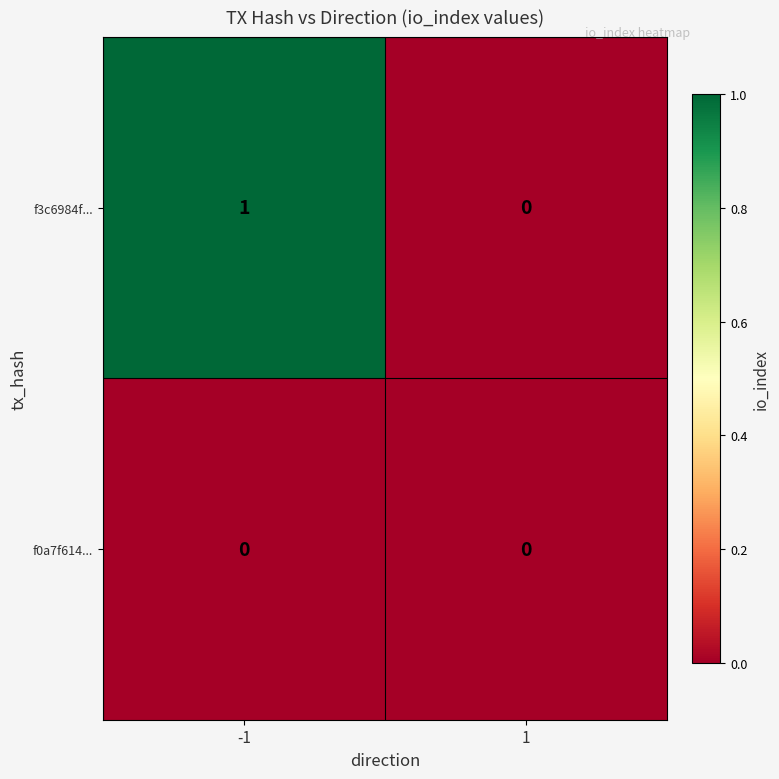

The f3c6984f... series shows 0 at -1. True or false?

False